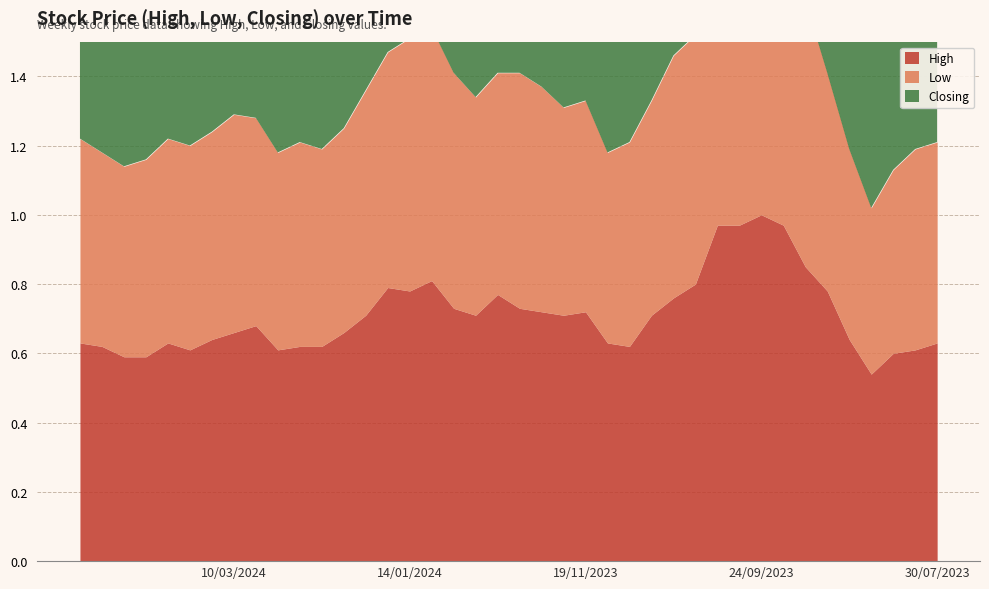

What is the average value of the High series?

0.7